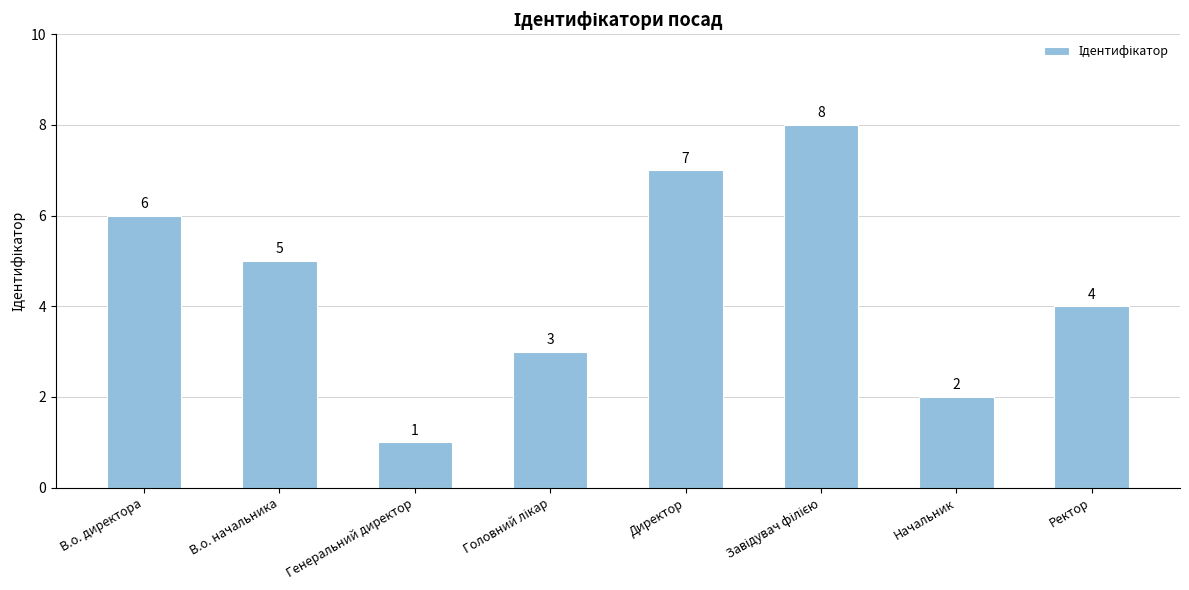

How many series are shown in this chart?

1